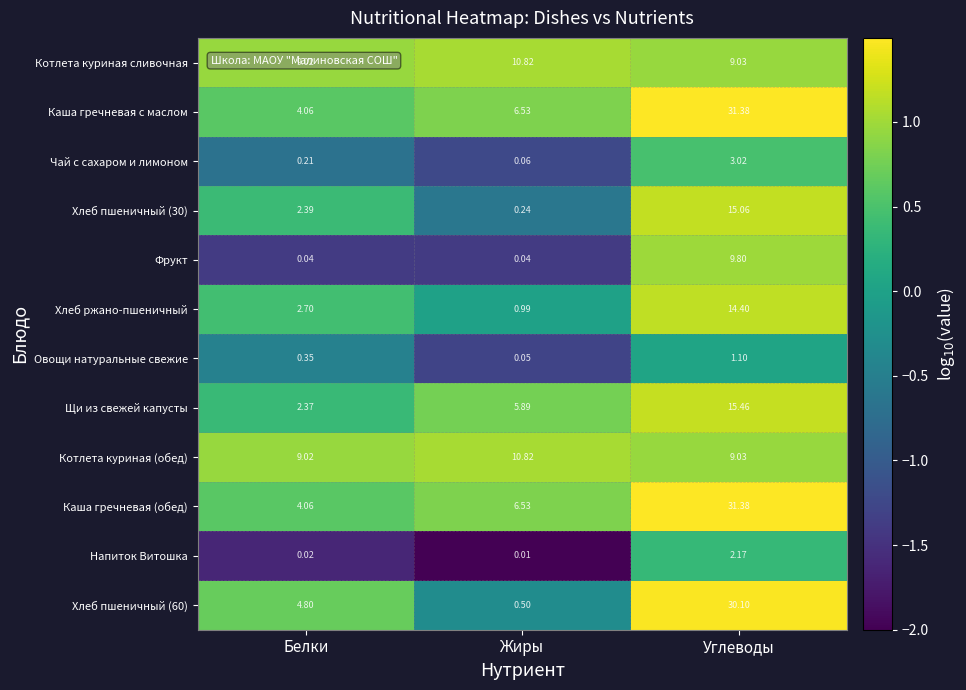

Count the number of categories in the chart.

3